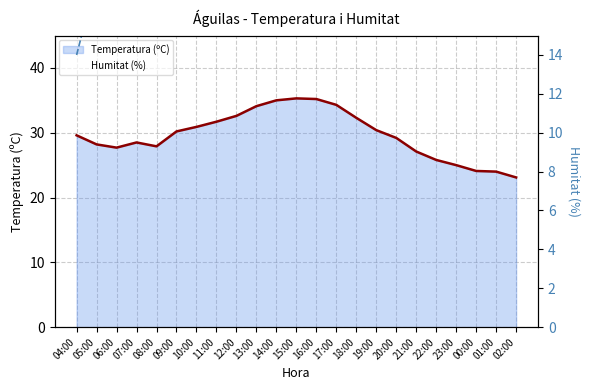

What is the label of the 18th point from the left?

21:00